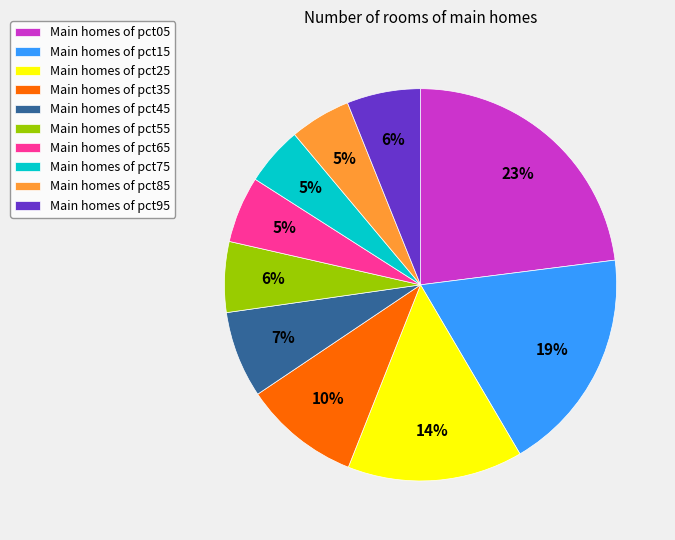

True or false: Main homes of pct95 accounts for 1% of the total.

False